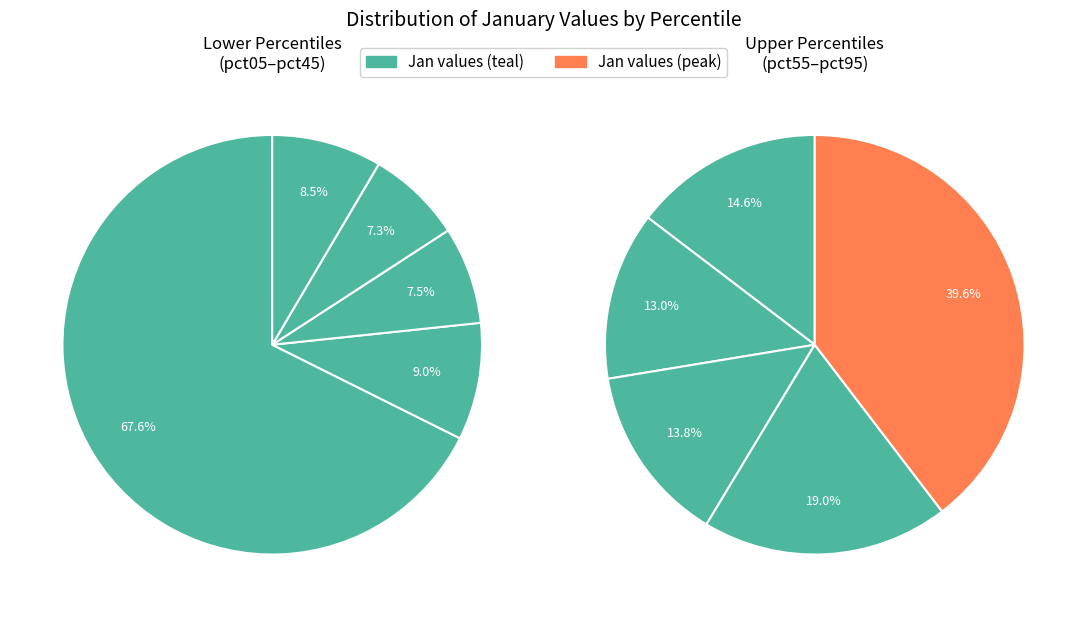

To the nearest percent, what percentage of the pie is pct95?

15%